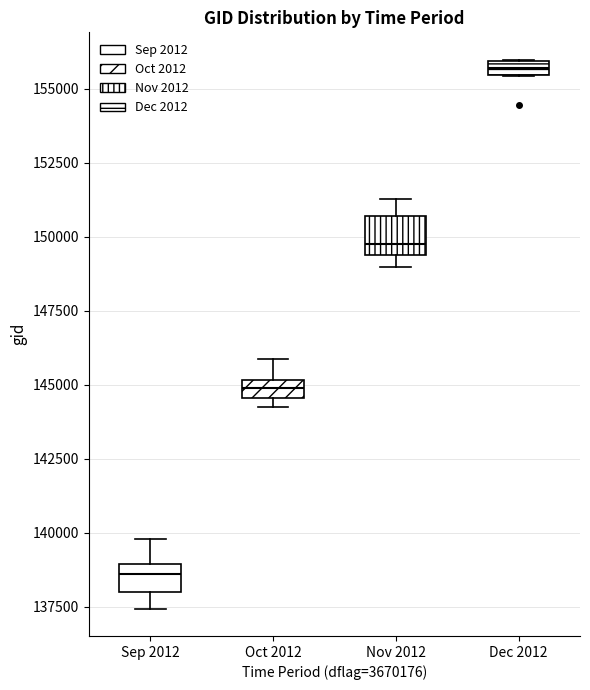

Which box has the lowest median line?

Sep 2012